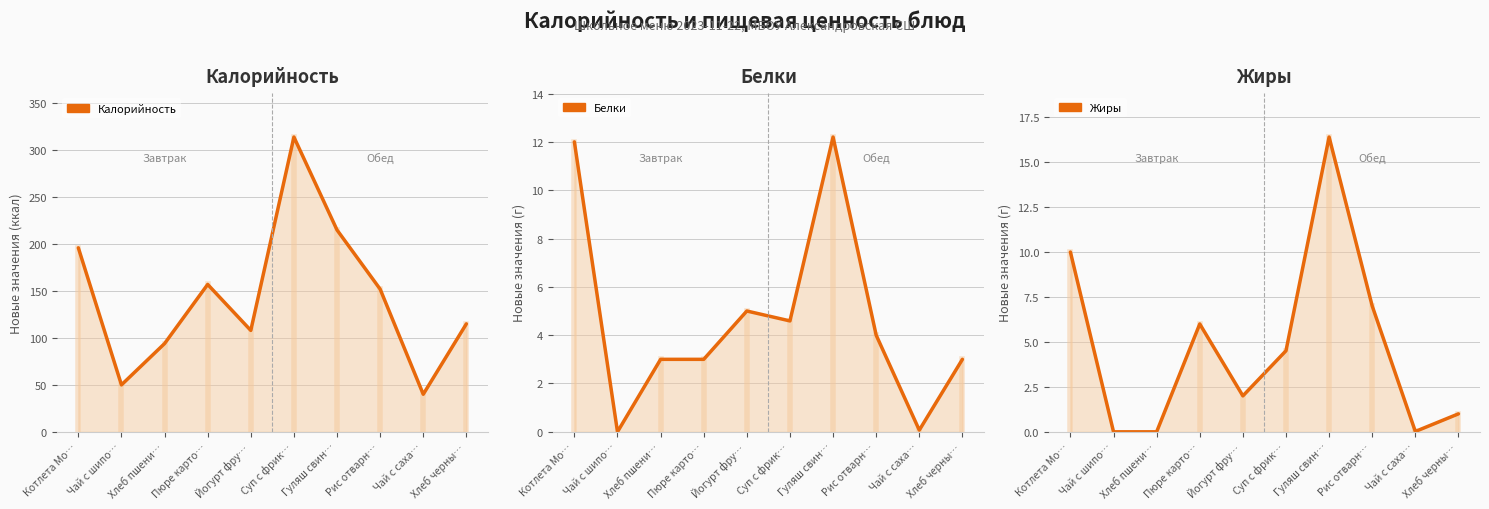

What is the difference between the maximum and minimum values in the Белки series?

12.2